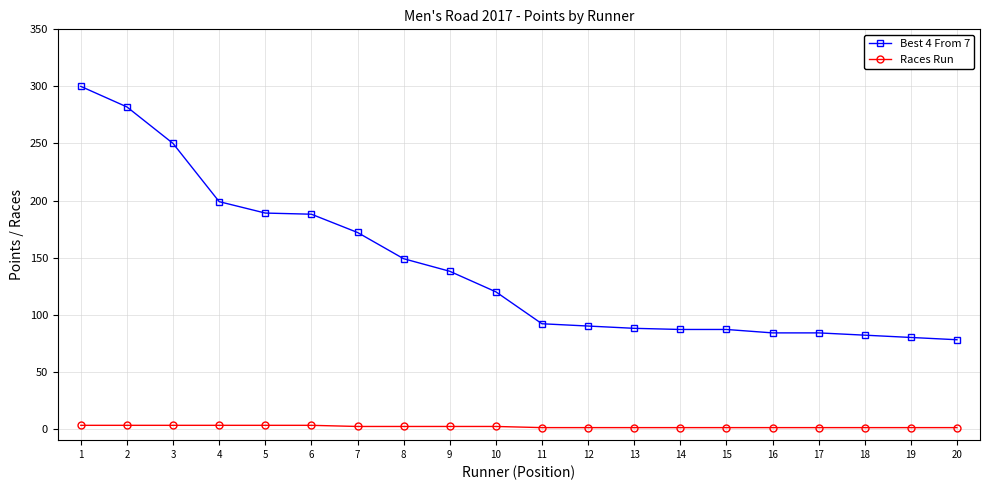

Rank the series by their average value, from highest to lowest.

Best 4 From 7, Races Run